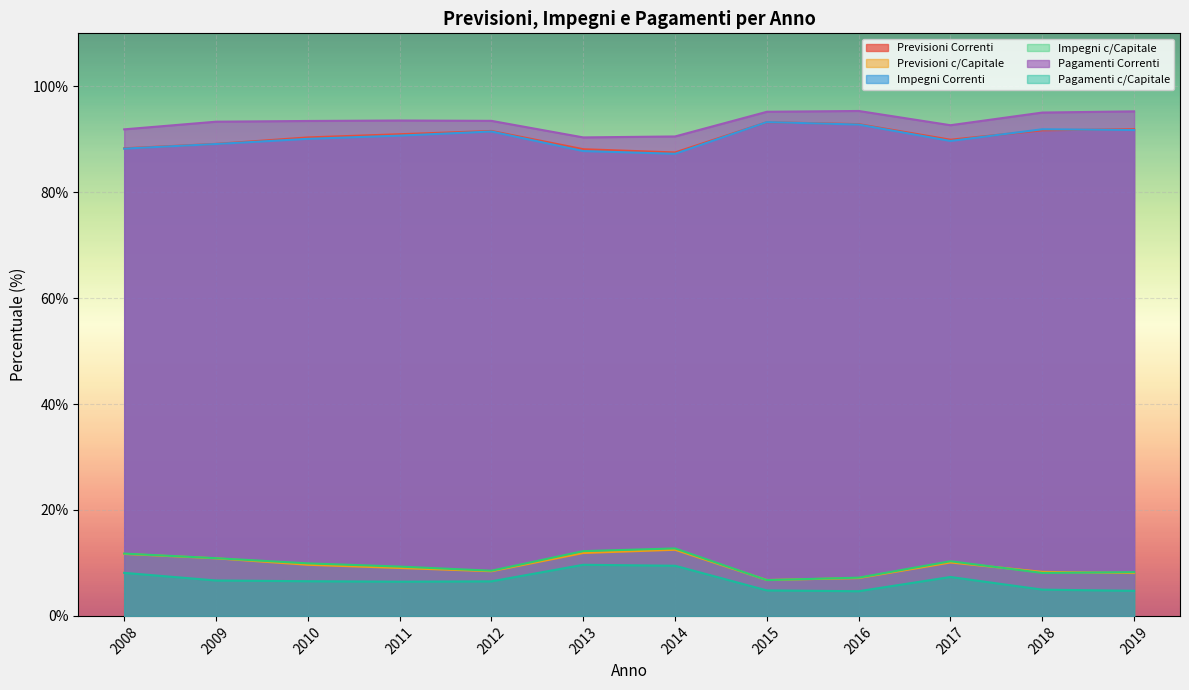

At which category is the sum across all series the highest?

2008